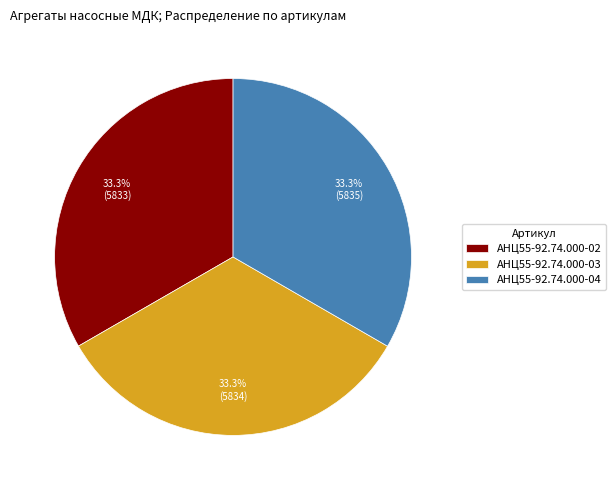

To the nearest percent, what is the average slice percentage?

33%